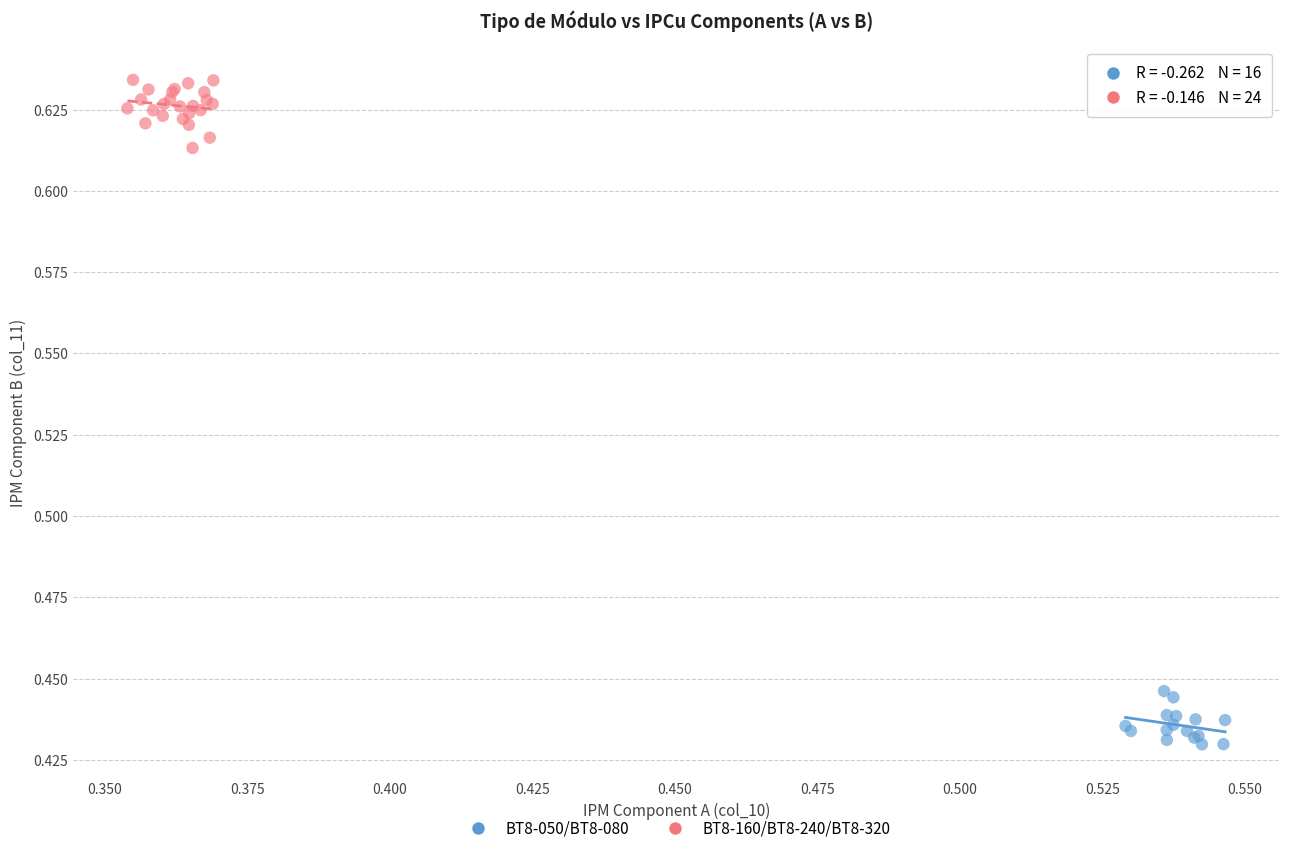

Which series contains the lowest Y value?

BT8-050/BT8-080